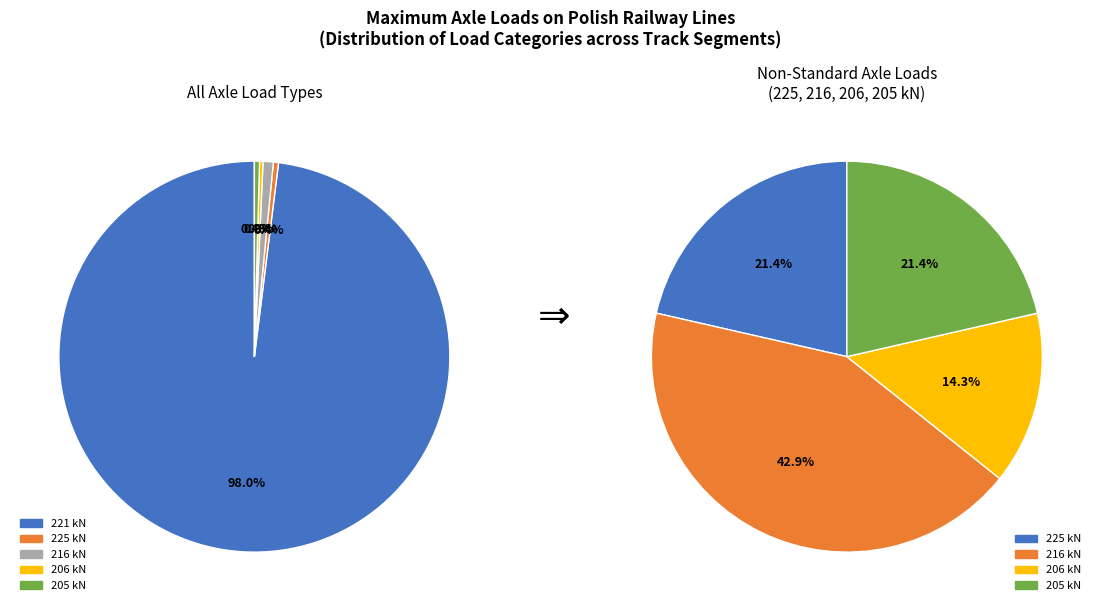

True or false: 205 kN accounts for 0% of the total.

True